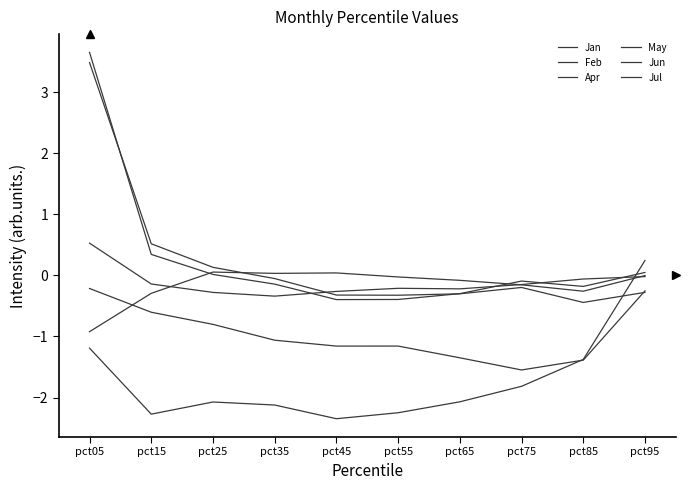

How many lines are shown in the chart?

6